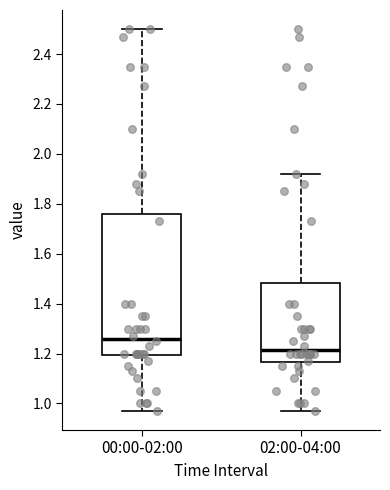

Where does the median line of the box for 00:00-02:00 sit on the y-axis? The values are not printed on the chart, so give them approximately, as read against the axis.

1.26